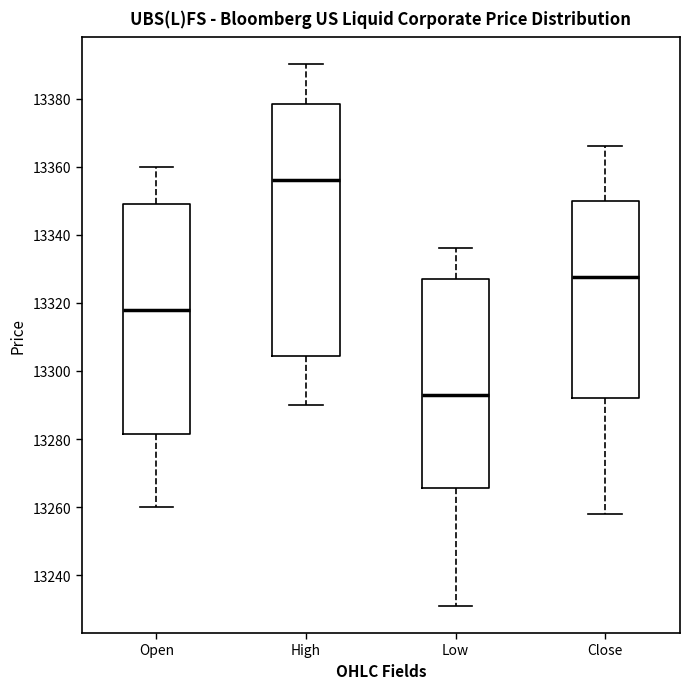

Where is the lower edge of the box for Close on the y-axis? The values are not printed on the chart, so give them approximately, as read against the axis.

13292